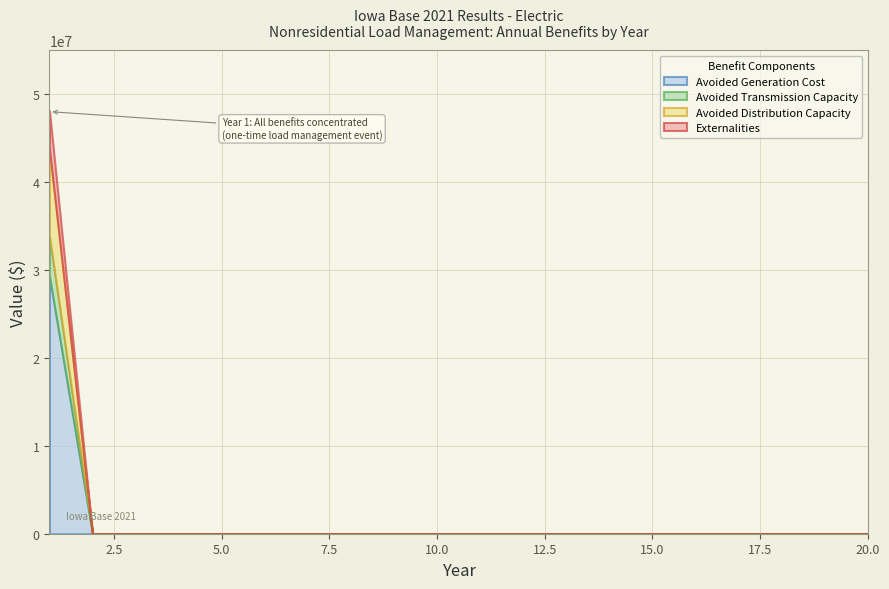

Which label corresponds to the smallest value in the chart?

2